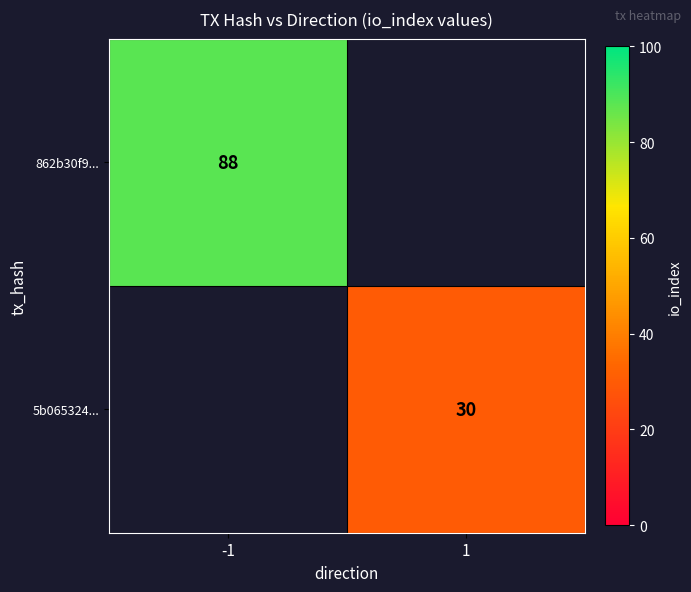

Is it true that 5b065324... equals 9 at 1?

False